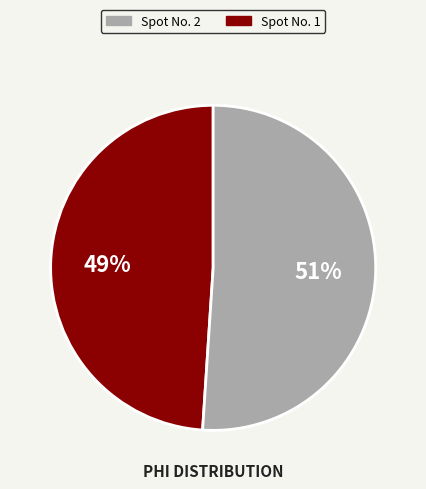

To the nearest percent, what is the difference between the largest and smallest slice percentages?

2%